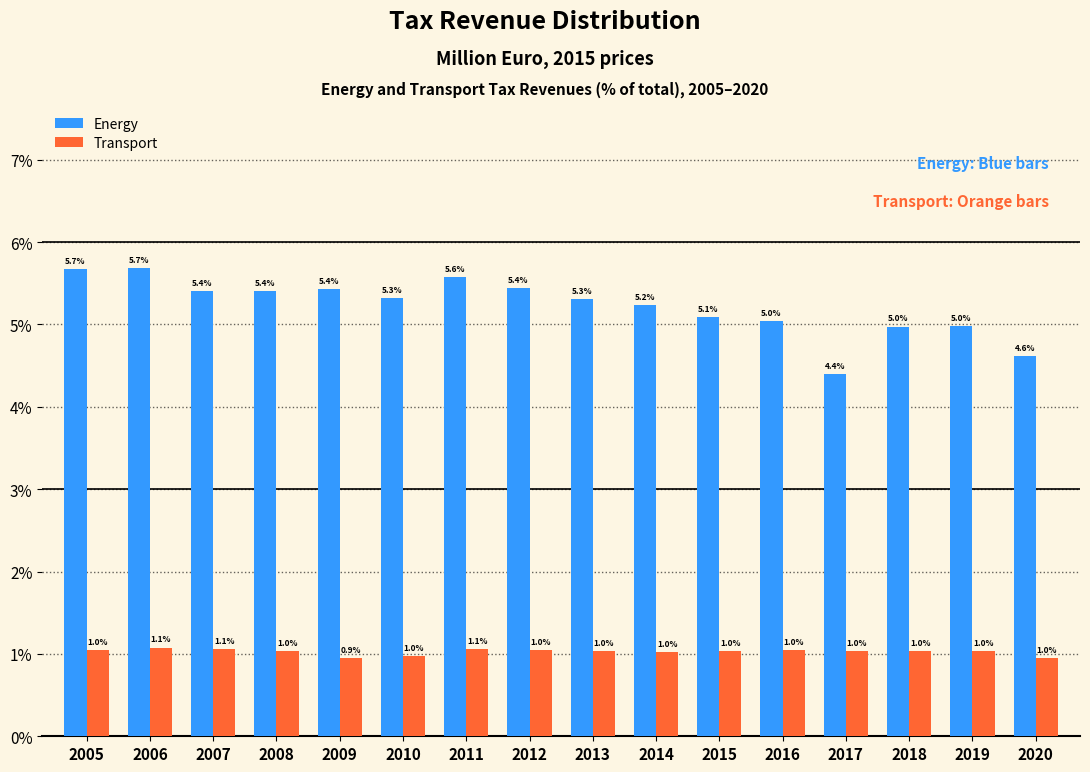

Reading left to right, what are all the values shown in this chart?

Energy: 2005=5.7	2006=5.7	2007=5.4	2008=5.4	2009=5.4	2010=5.3	2011=5.6	2012=5.4	2013=5.3	2014=5.2	2015=5.1	2016=5.0	2017=4.4	2018=5.0	2019=5.0	2020=4.6
Transport: 2005=1.0	2006=1.1	2007=1.1	2008=1.0	2009=0.9	2010=1.0	2011=1.1	2012=1.0	2013=1.0	2014=1.0	2015=1.0	2016=1.0	2017=1.0	2018=1.0	2019=1.0	2020=1.0